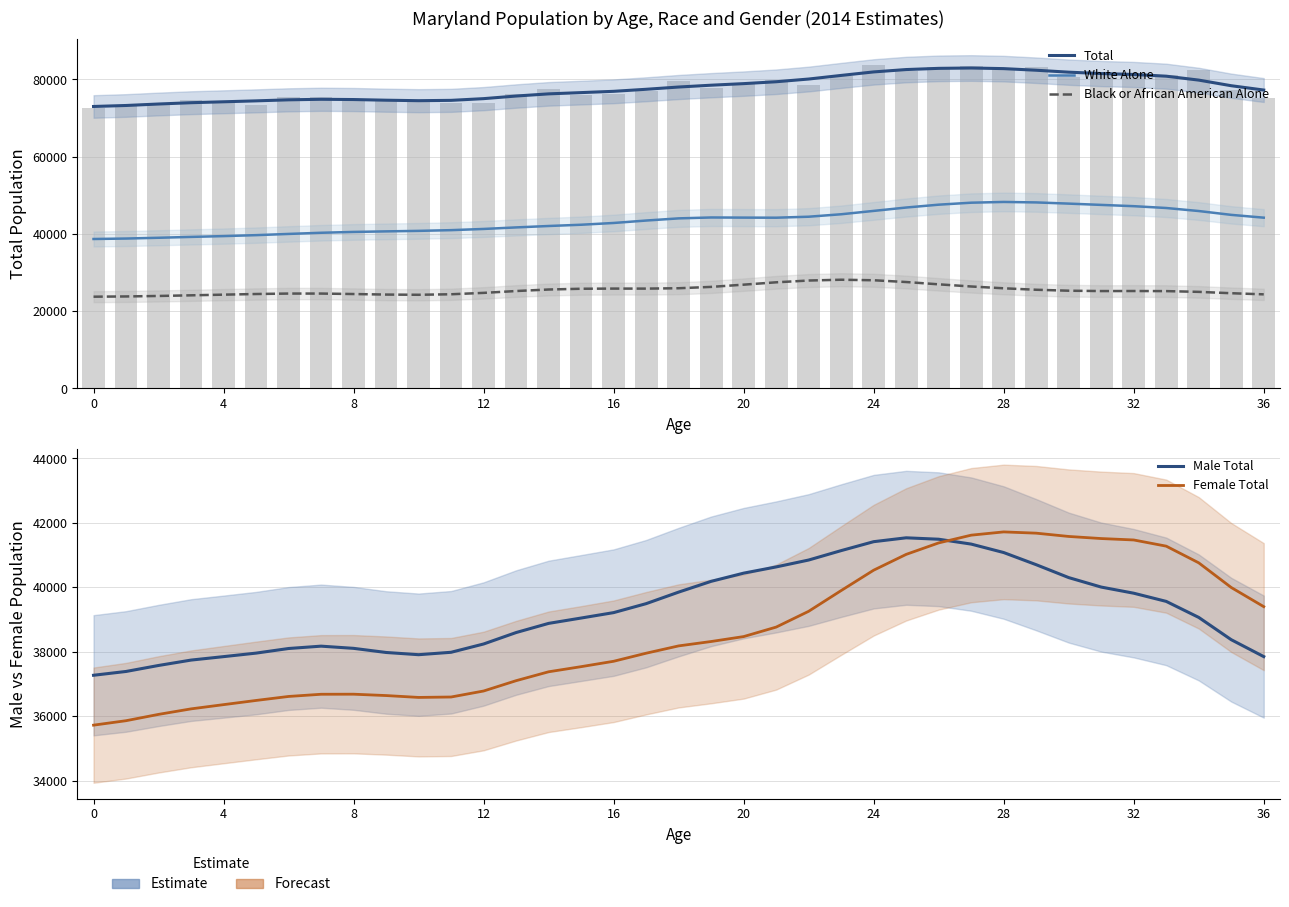

At which label does Total first exceed 77457?

18